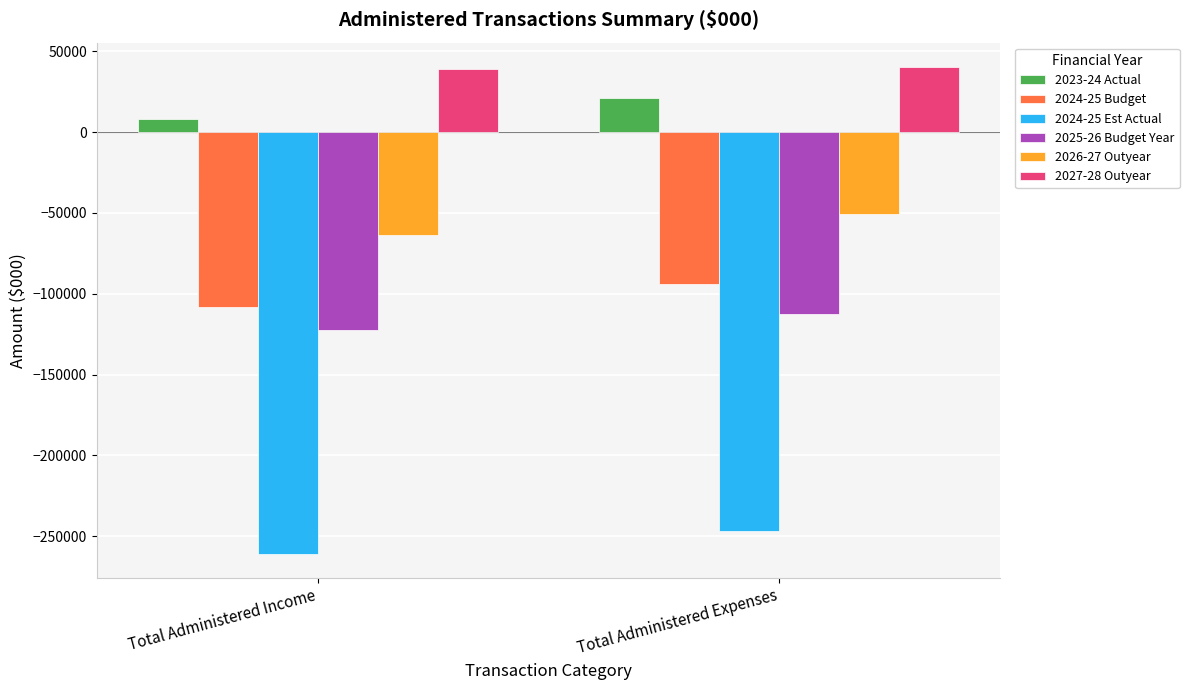

What is the sum of all 2025-26 Budget Year values?

-234892